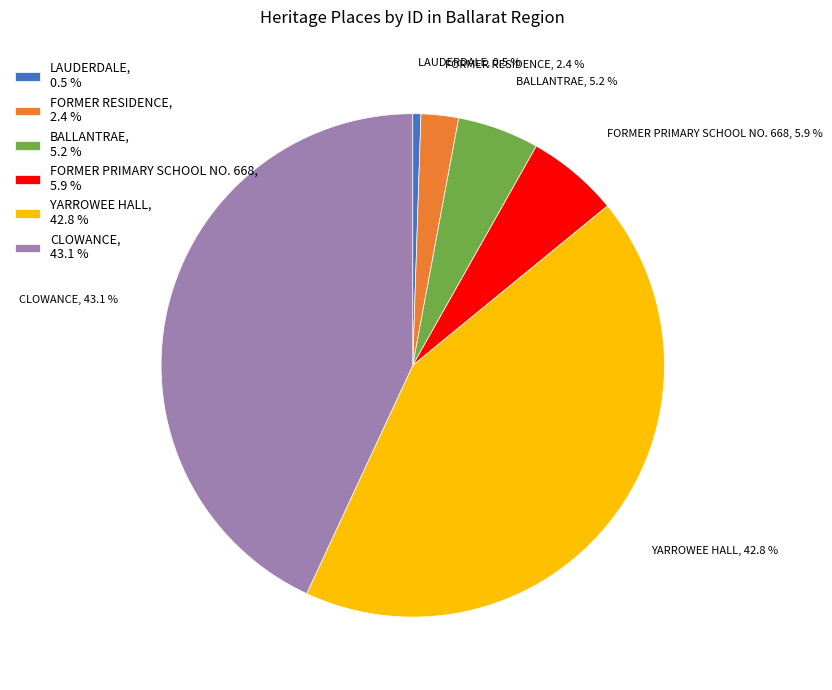

Count the number of slices in the pie.

6